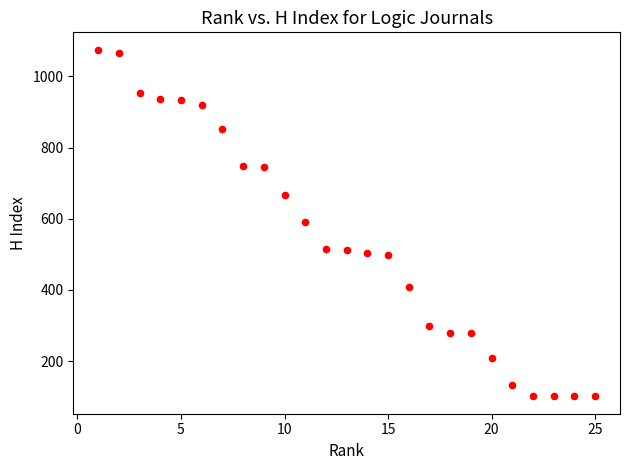

What is the range of Y values (max minus min)?

974